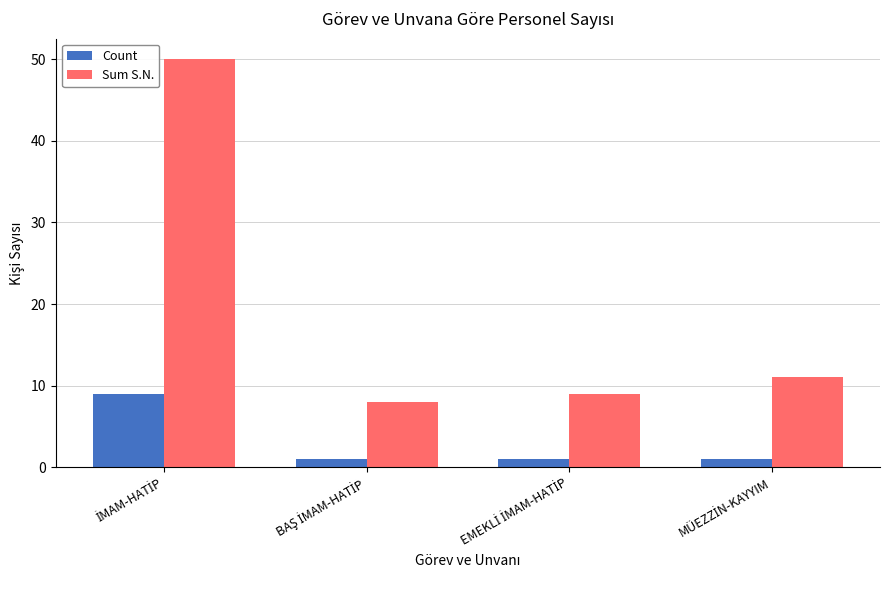

What is the average value of the Count series?

3